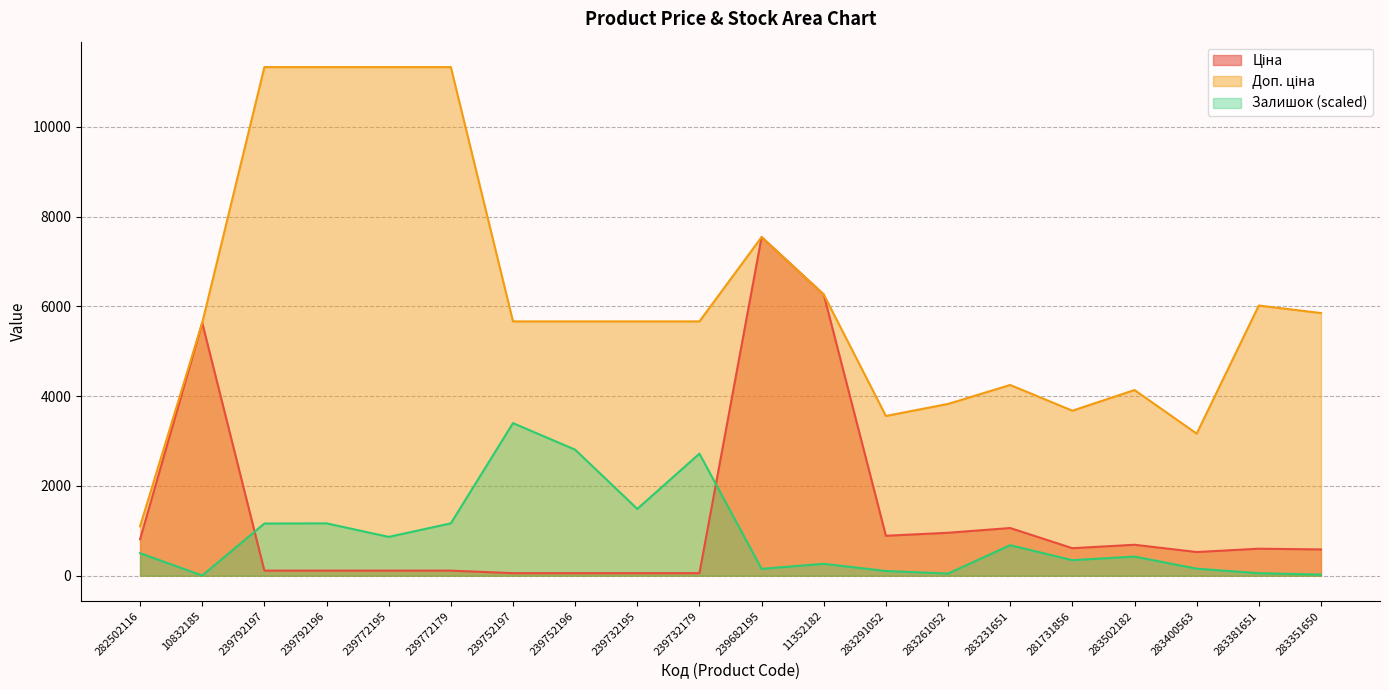

At which category is the sum across all series the highest?

239682195